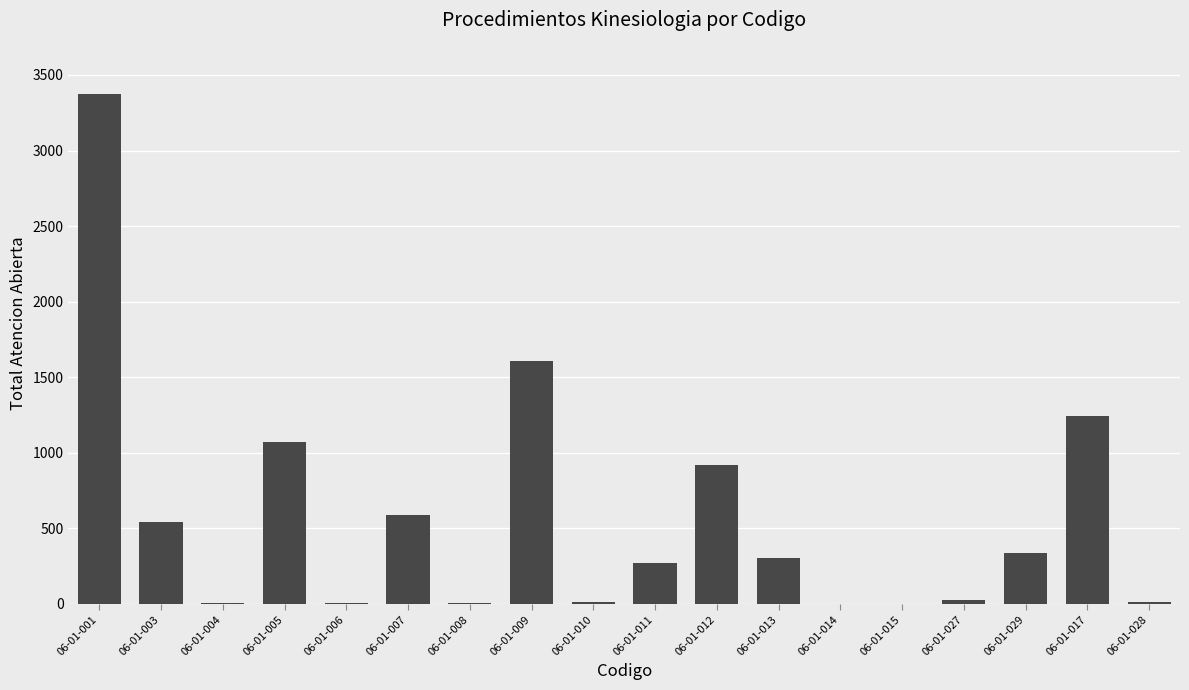

Count the number of categories in the chart.

18